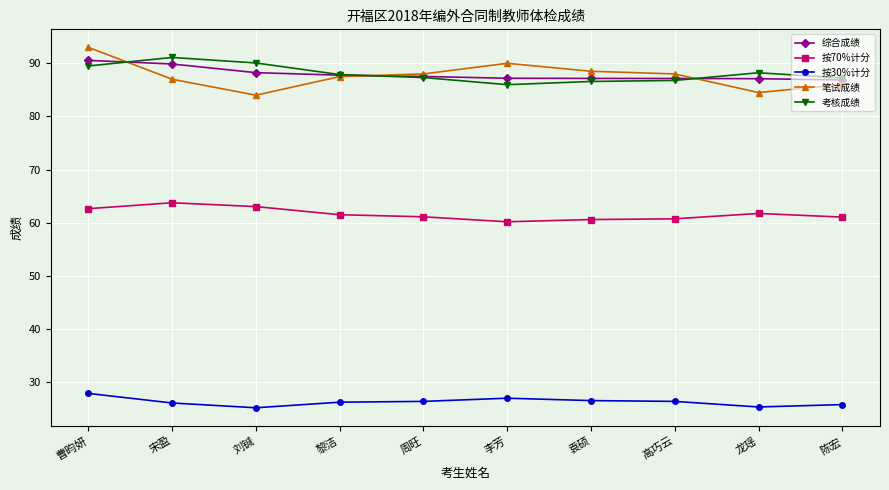

What is the maximum value for 考核成绩?

91.1